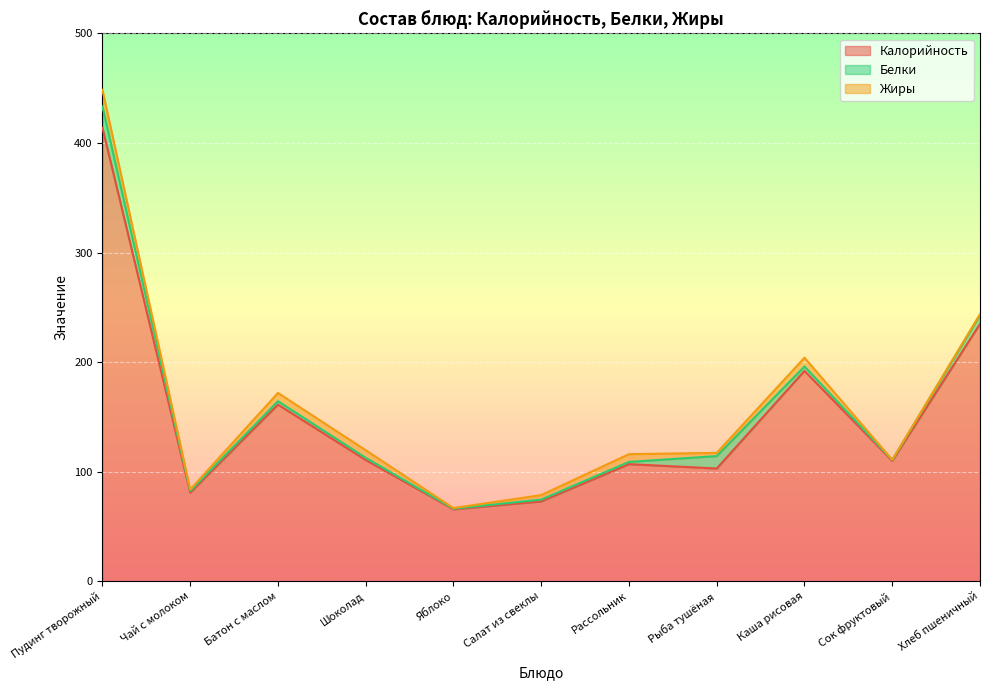

How many interior local peaks does the Белки series have?

2